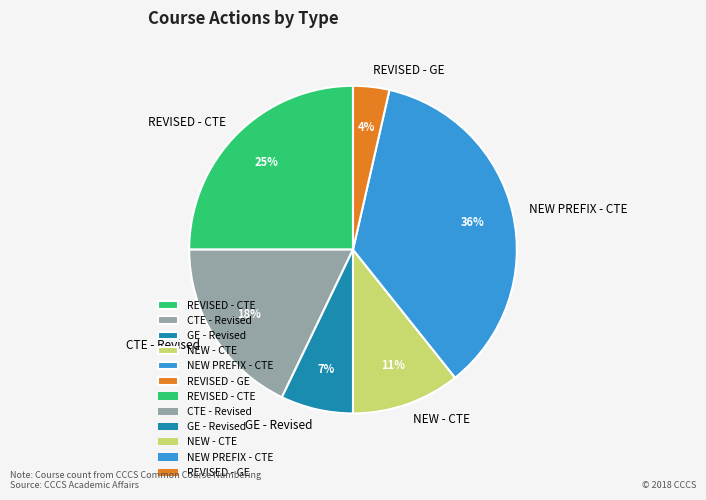

To the nearest percent, what percentage of the pie is CTE - Revised?

18%